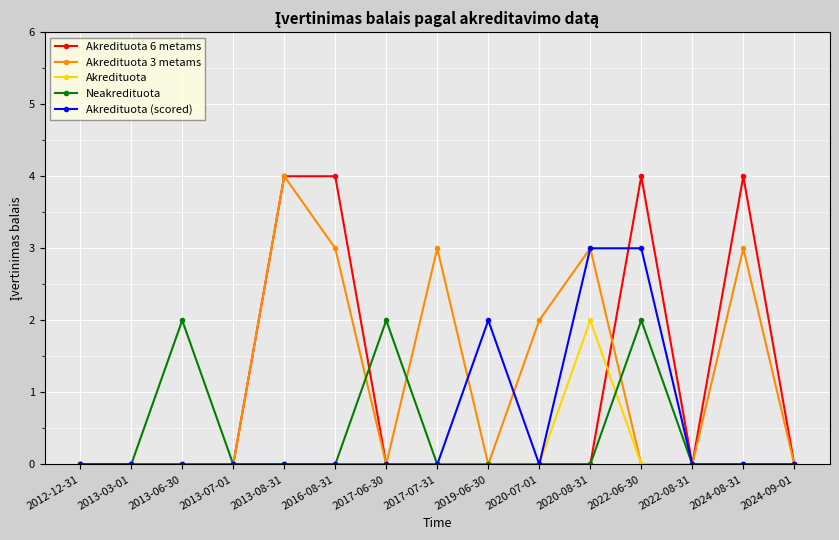

What is the highest value of the Akredituota (scored) series?

3